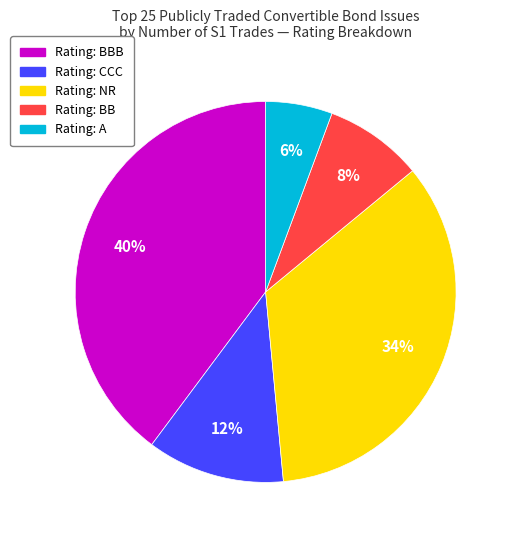

Does any single category account for the majority?

No